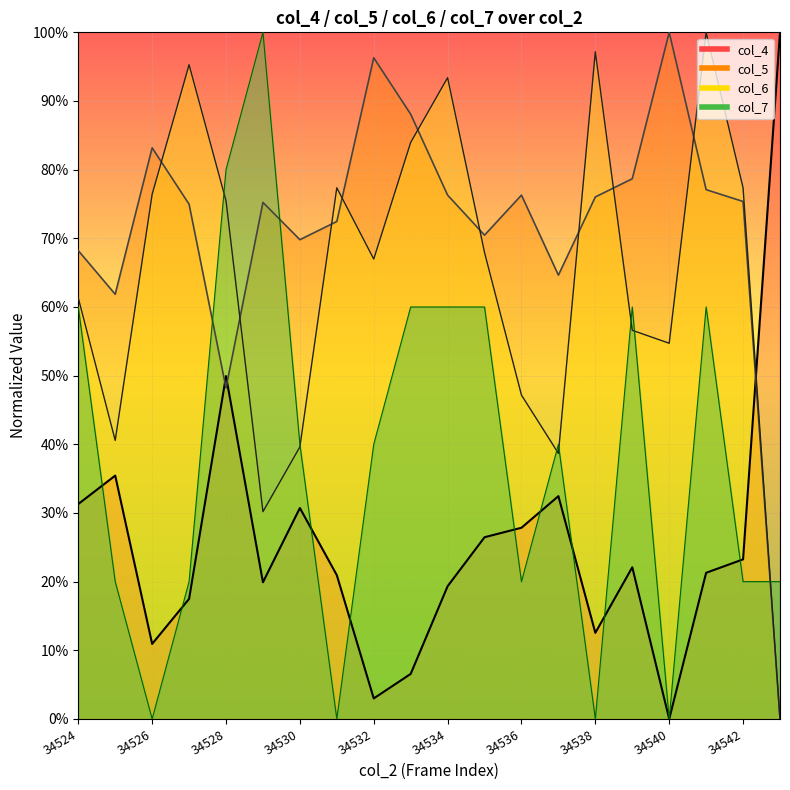

Reading left to right, list all the values displayed in this chart.

col_4: 34524=0.3	34525=0.4	34526=0.1	34527=0.2	34528=0.5	34529=0.2	34530=0.3	34531=0.2	34532=0.0	34533=0.1	34534=0.2	34535=0.3	34536=0.3	34537=0.3	34538=0.1	34539=0.2	34540=0.0	34541=0.2	34542=0.2	34543=1.0
col_5: 34524=0.7	34525=0.6	34526=0.8	34527=0.7	34528=0.5	34529=0.8	34530=0.7	34531=0.7	34532=1.0	34533=0.9	34534=0.8	34535=0.7	34536=0.8	34537=0.6	34538=0.8	34539=0.8	34540=1.0	34541=0.8	34542=0.8	34543=0.0
col_6: 34524=0.6	34525=0.4	34526=0.8	34527=1.0	34528=0.8	34529=0.3	34530=0.4	34531=0.8	34532=0.7	34533=0.8	34534=0.9	34535=0.7	34536=0.5	34537=0.4	34538=1.0	34539=0.6	34540=0.5	34541=1.0	34542=0.8	34543=0.0
col_7: 34524=0.6	34525=0.2	34526=0.0	34527=0.2	34528=0.8	34529=1.0	34530=0.4	34531=0.0	34532=0.4	34533=0.6	34534=0.6	34535=0.6	34536=0.2	34537=0.4	34538=0.0	34539=0.6	34540=0.0	34541=0.6	34542=0.2	34543=0.2